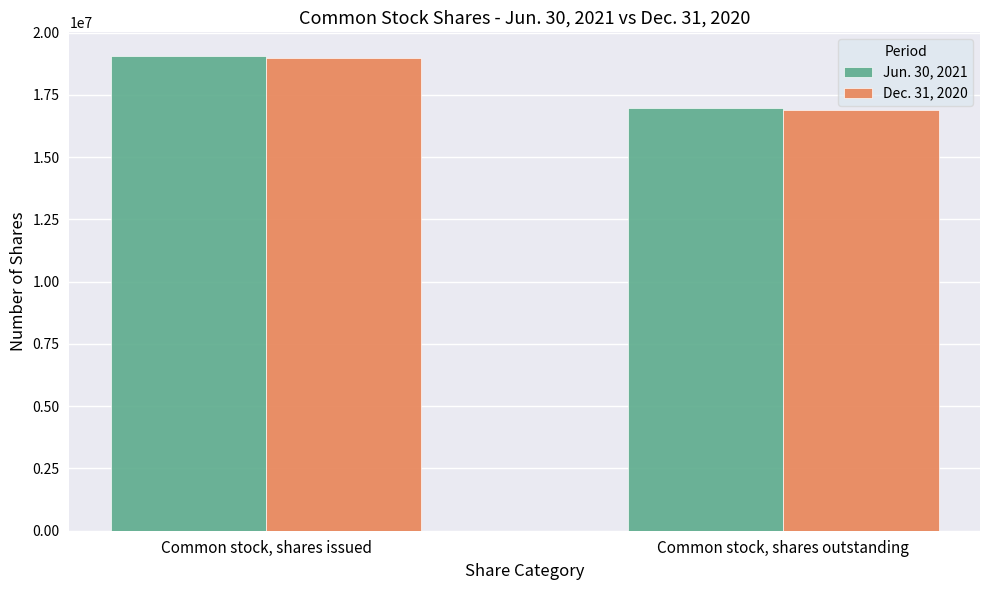

At which category does the chart reach its peak across all series?

Common stock, shares issued